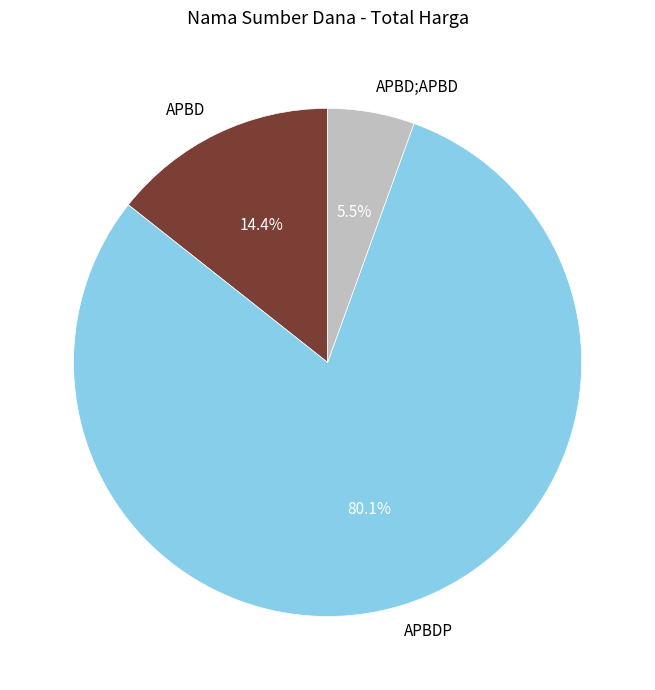

Does APBD account for over 50% of the chart?

No